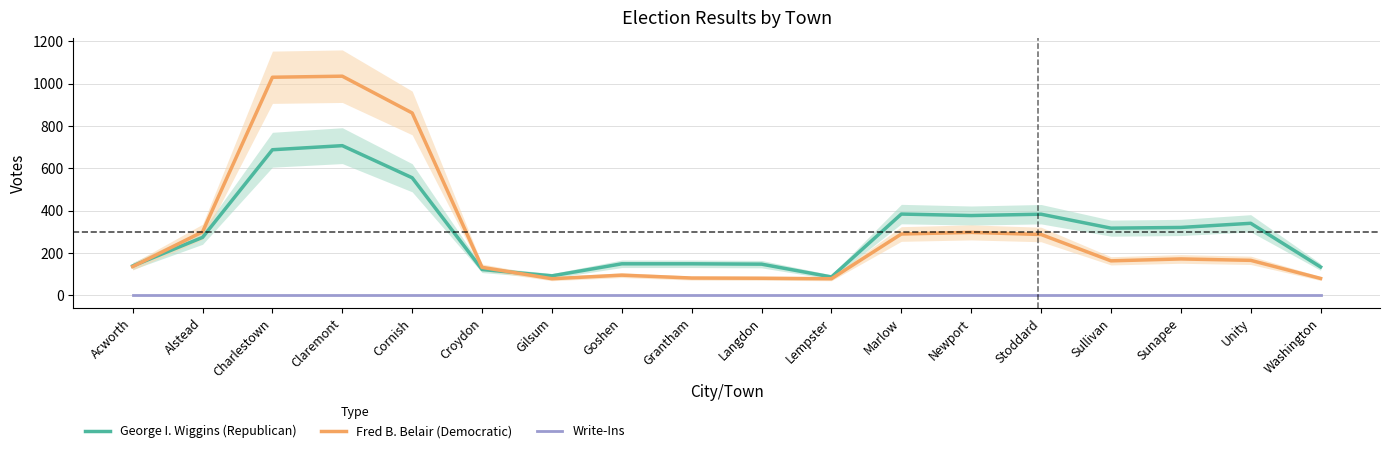

Reading left to right, list all the values displayed in this chart.

George I. Wiggins (Republican): 137.7	273.0	687.7	707.0	555.0	121.0	91.0	148.0	148.0	146.3	85.7	383.3	376.3	382.7	316.7	320.0	339.7	133.0
Fred B. Belair (Democratic): 134.7	299.3	1030.7	1035.7	861.7	131.3	77.3	94.3	80.7	79.7	77.3	289.0	296.7	286.7	162.0	171.0	164.3	78.7
Write-Ins: 0.0	0.0	0.0	0.0	0.0	0.0	0.0	0.0	0.0	0.0	0.0	0.0	0.0	0.0	0.0	0.0	0.0	0.0